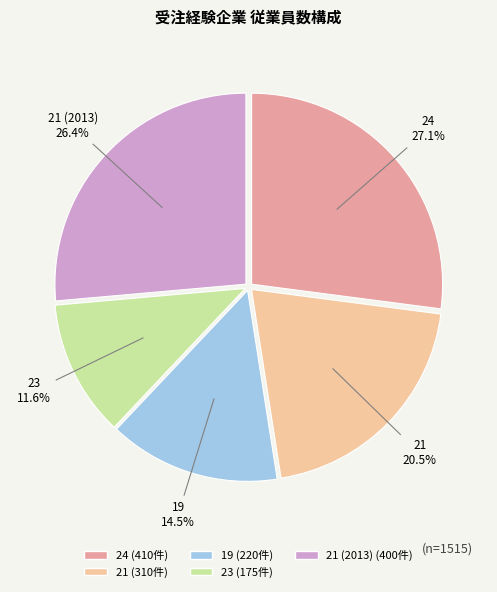

Between 21 (2013) and 23, which is larger?

21 (2013)